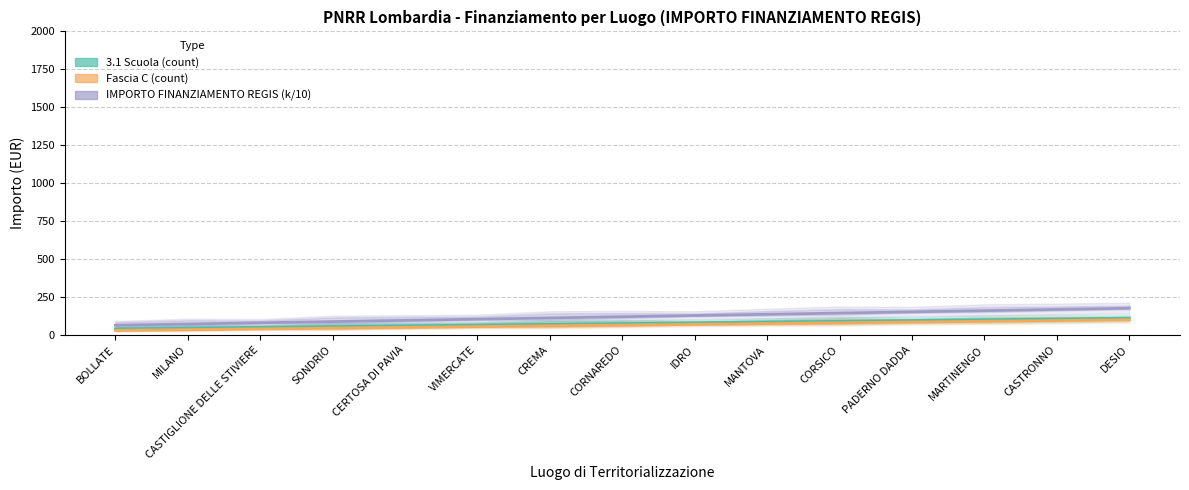

Reading right to left, what are all the values shown in this chart?

3.1 Scuola (count): DESIO=110	CASTRONNO=105	MARTINENGO=100	PADERNO DADDA=95	CORSICO=90	MANTOVA=85	IDRO=80	CORNAREDO=75	CREMA=70	VIMERCATE=65	CERTOSA DI PAVIA=60	SONDRIO=55	CASTIGLIONE DELLE STIVIERE=50	MILANO=45	BOLLATE=40
Fascia C (count): DESIO=100	CASTRONNO=95	MARTINENGO=90	PADERNO DADDA=85	CORSICO=80	MANTOVA=75	IDRO=70	CORNAREDO=65	CREMA=60	VIMERCATE=55	CERTOSA DI PAVIA=50	SONDRIO=45	CASTIGLIONE DELLE STIVIERE=40	MILANO=35	BOLLATE=30
IMPORTO FINANZIAMENTO REGIS (k/10): DESIO=176	CASTRONNO=168	MARTINENGO=160	PADERNO DADDA=152	CORSICO=144	MANTOVA=136	IDRO=128	CORNAREDO=120	CREMA=112	VIMERCATE=104	CERTOSA DI PAVIA=96	SONDRIO=88	CASTIGLIONE DELLE STIVIERE=80	MILANO=72	BOLLATE=64